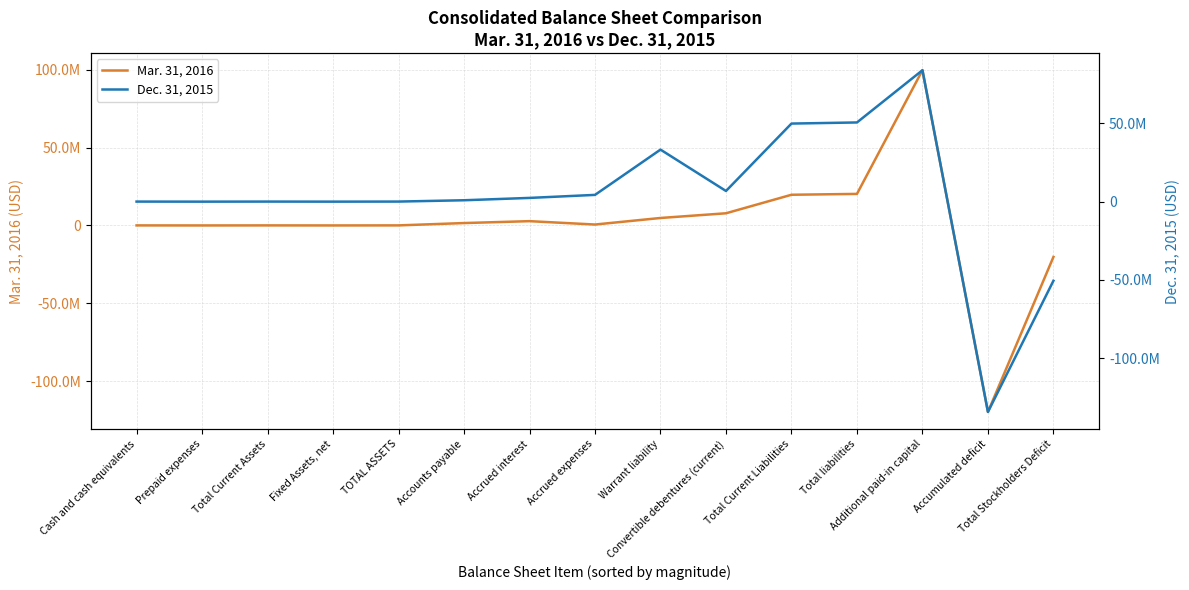

Rank the categories by Dec. 31, 2015 value from highest to lowest.

Additional paid-in capital, Total liabilities, Total Current Liabilities, Warrant liability, Convertible debentures (current), Accrued expenses, Accrued interest, Accounts payable, TOTAL ASSETS, Total Current Assets, Cash and cash equivalents, Fixed Assets, net, Prepaid expenses, Total Stockholders Deficit, Accumulated deficit